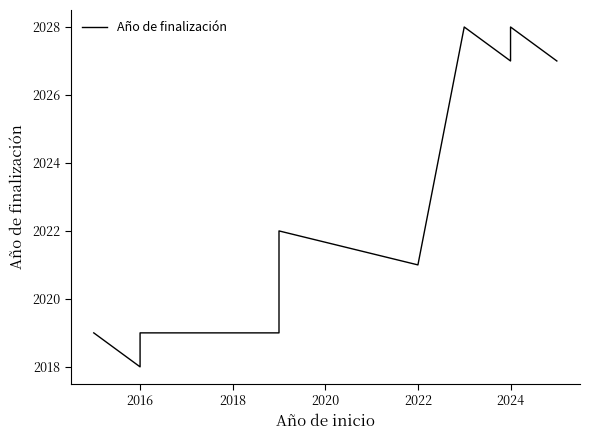

What is the minimum value shown in the chart?

2018